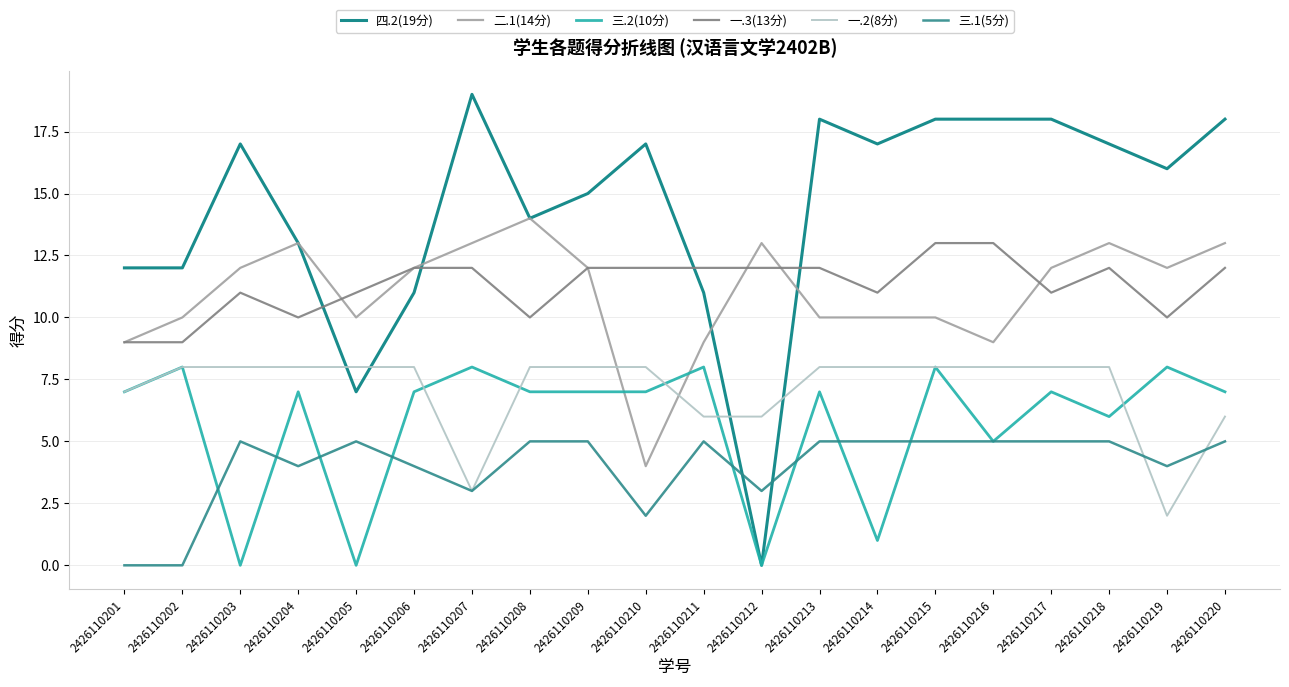

Which category has the highest value across all series?

2426110207